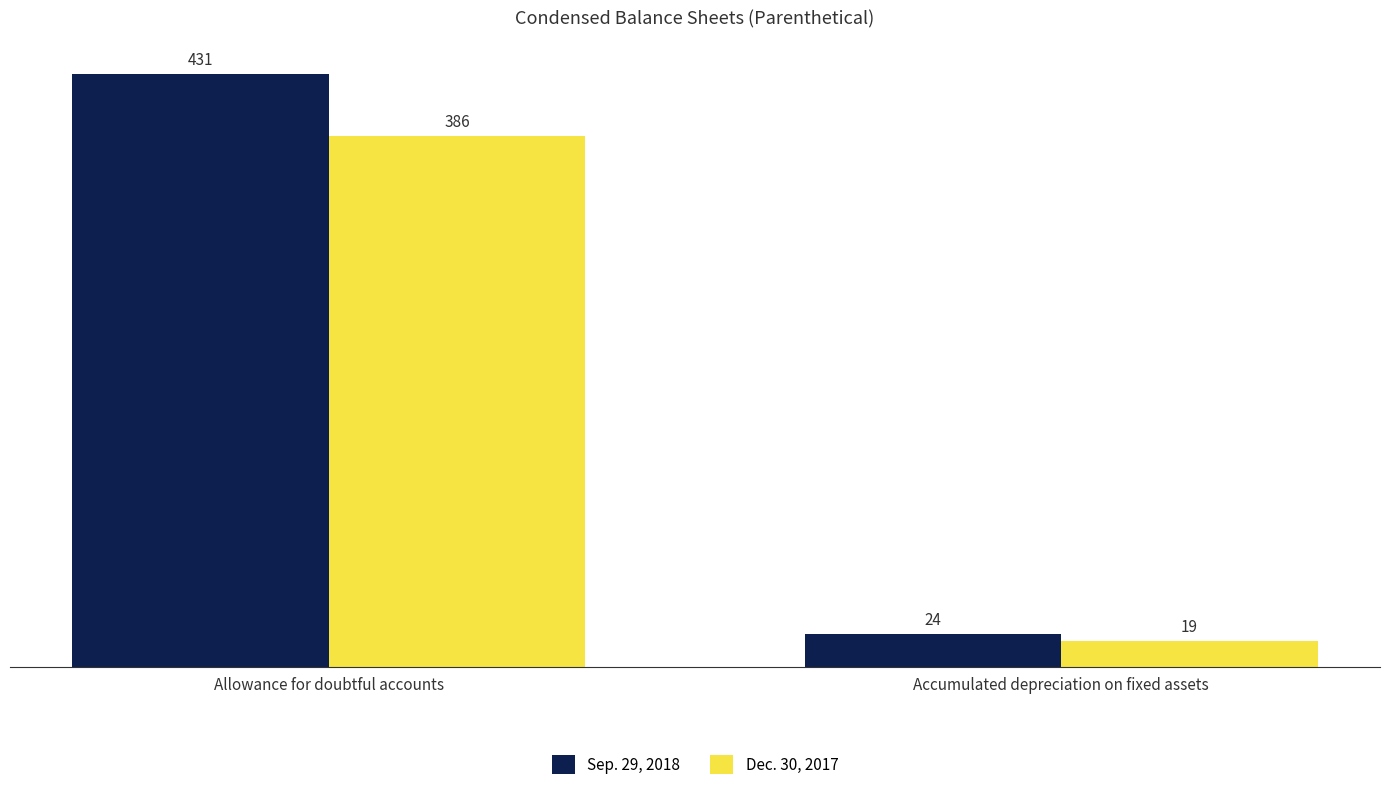

What is the difference between the Dec. 30, 2017 values at Allowance for doubtful accounts and Accumulated depreciation on fixed assets?

367